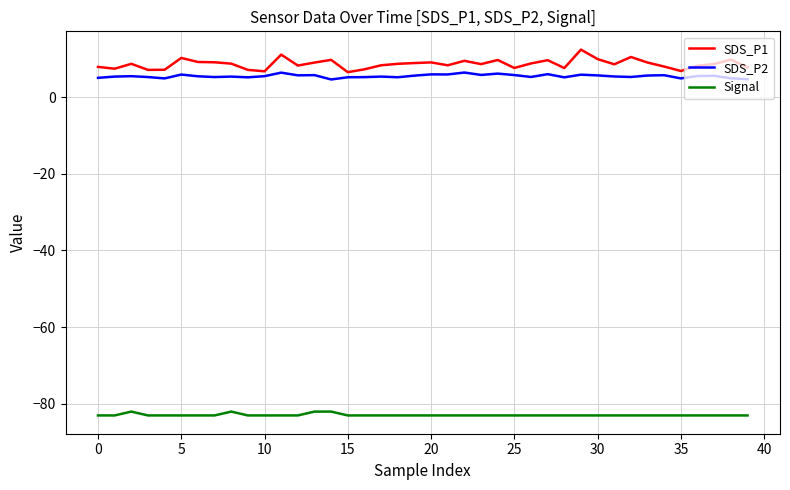

Does the chart display data point markers on the line(s)?

No